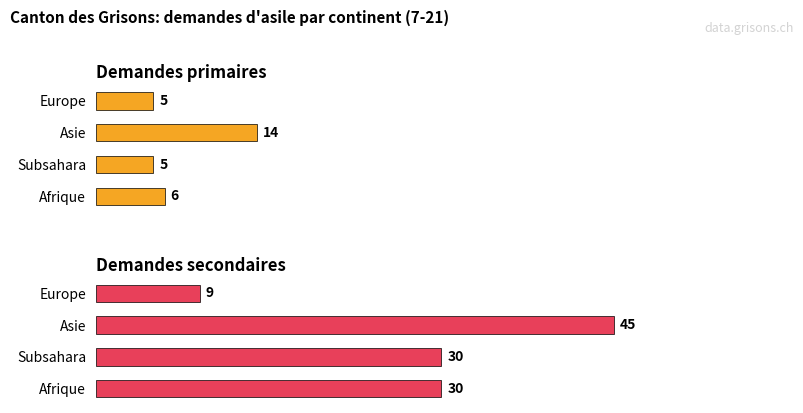

What is the difference between the maximum and second lowest values in the Demandes primaires series?

9